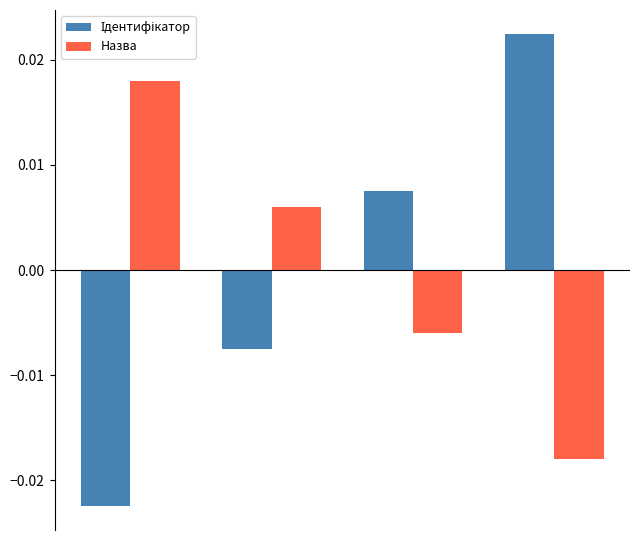

How many data points in Назва are less than 0?

2